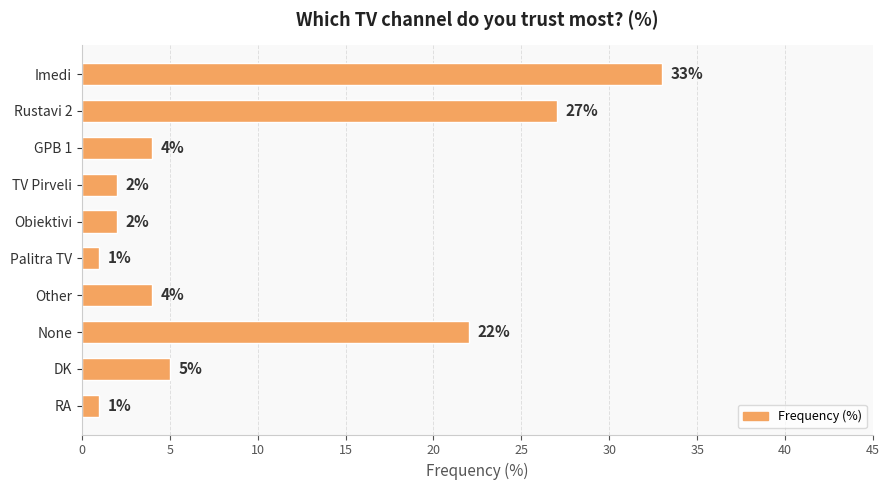

The chart shows a value of 14 at Imedi. True or false?

False